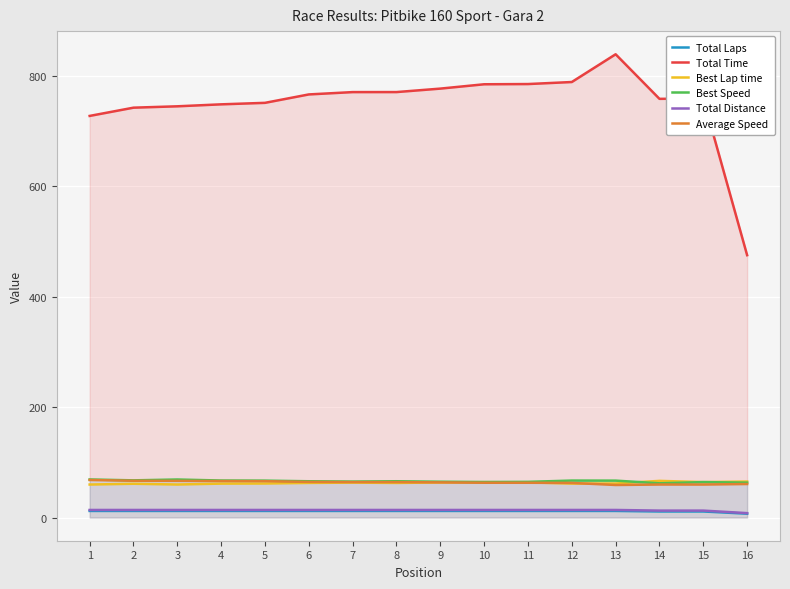

What is the sum of all Total Time values?

11991.8